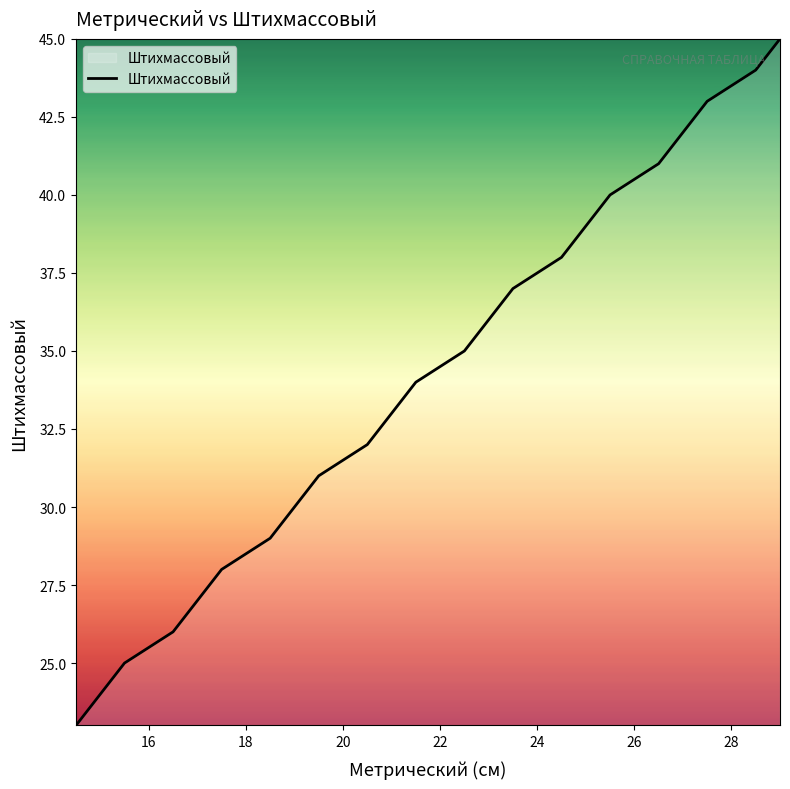

Reading right to left, transcribe all the data shown in this chart.

45.0	44.0	43.5	43.0	42.0	41.0	40.5	40.0	39.0	38.0	37.5	37.0	36.0	35.0	34.5	34.0	33.0	32.0	31.5	31.0	30.0	29.0	28.5	28.0	27.0	26.0	25.5	25.0	24.0	23.0